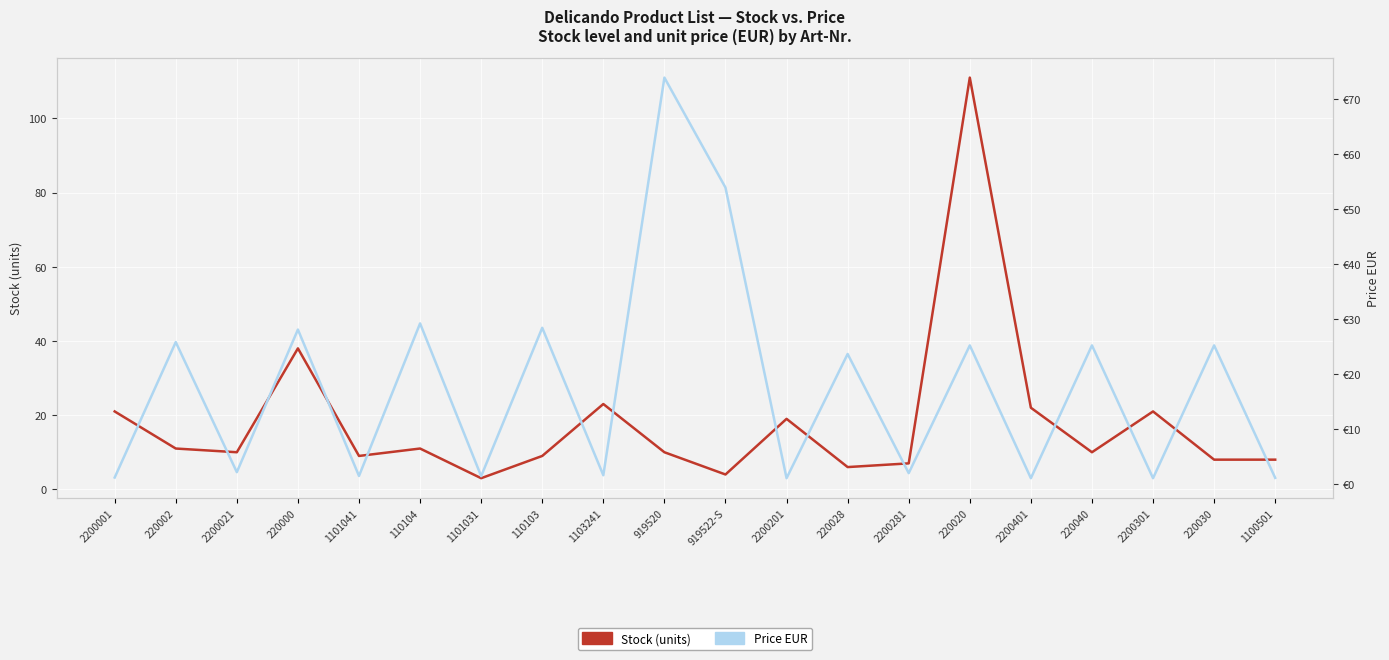

What is the spread (max minus min) of values at 110104?

18.2